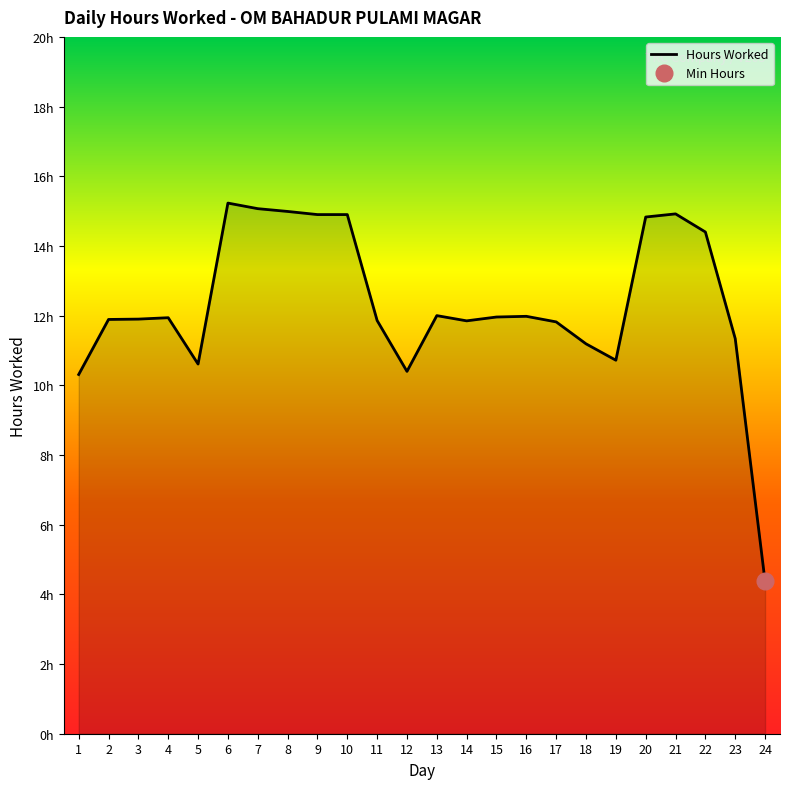

Reading left to right, extract all data points from this chart.

1=10.3	2=11.9	3=11.9	4=11.9	5=10.6	6=15.2	7=15.1	8=15.0	9=14.9	10=14.9	11=11.9	12=10.4	13=12.0	14=11.8	15=12.0	16=12.0	17=11.8	18=11.2	19=10.7	20=14.8	21=14.9	22=14.4	23=11.3	24=4.4